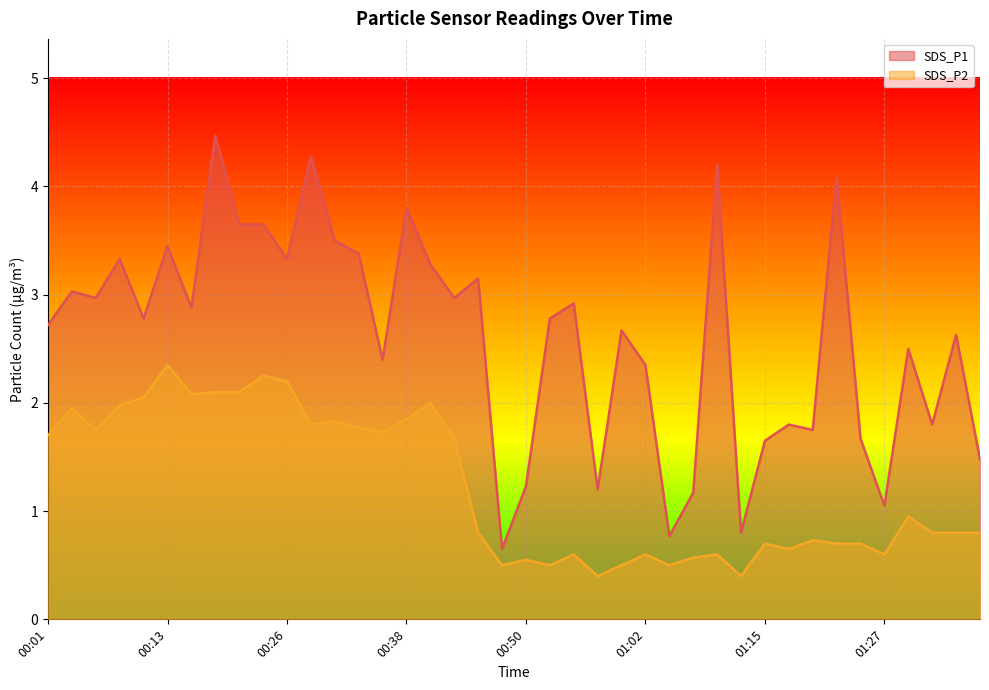

List the series in order of their peak value, highest first.

SDS_P1, SDS_P2